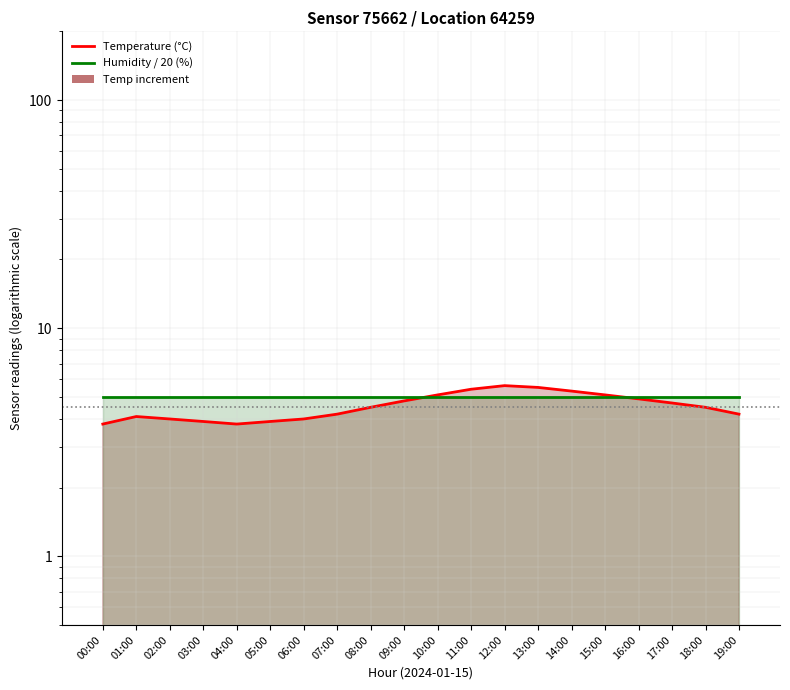

What is the label of the 1st bar from the right?

19:00